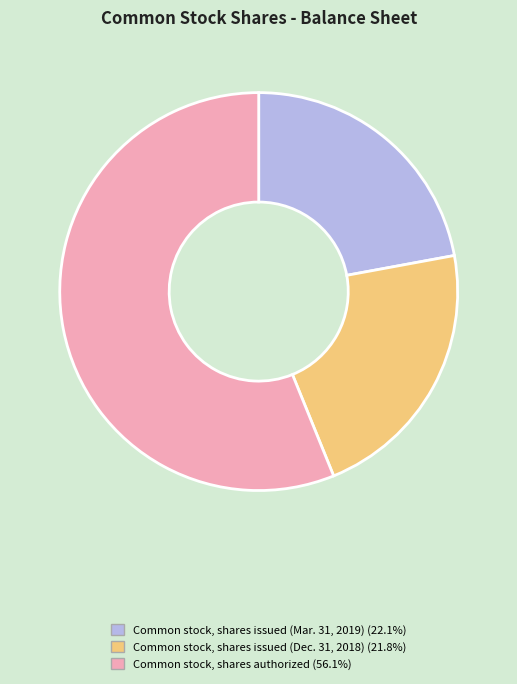

Approximately how many times larger is the value at Common stock, shares authorized compared to Common stock, shares issued (Mar. 31, 2019)?

2.5